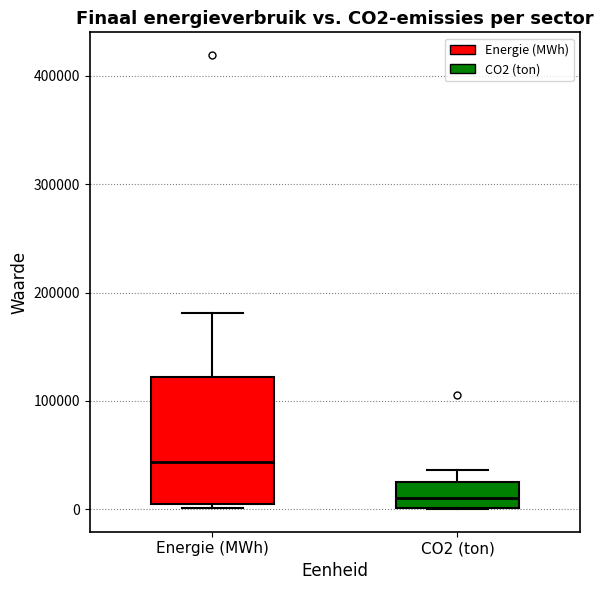

Where is the upper edge of the box for Energie (MWh) on the y-axis? The values are not printed on the chart, so give them approximately, as read against the axis.

120000